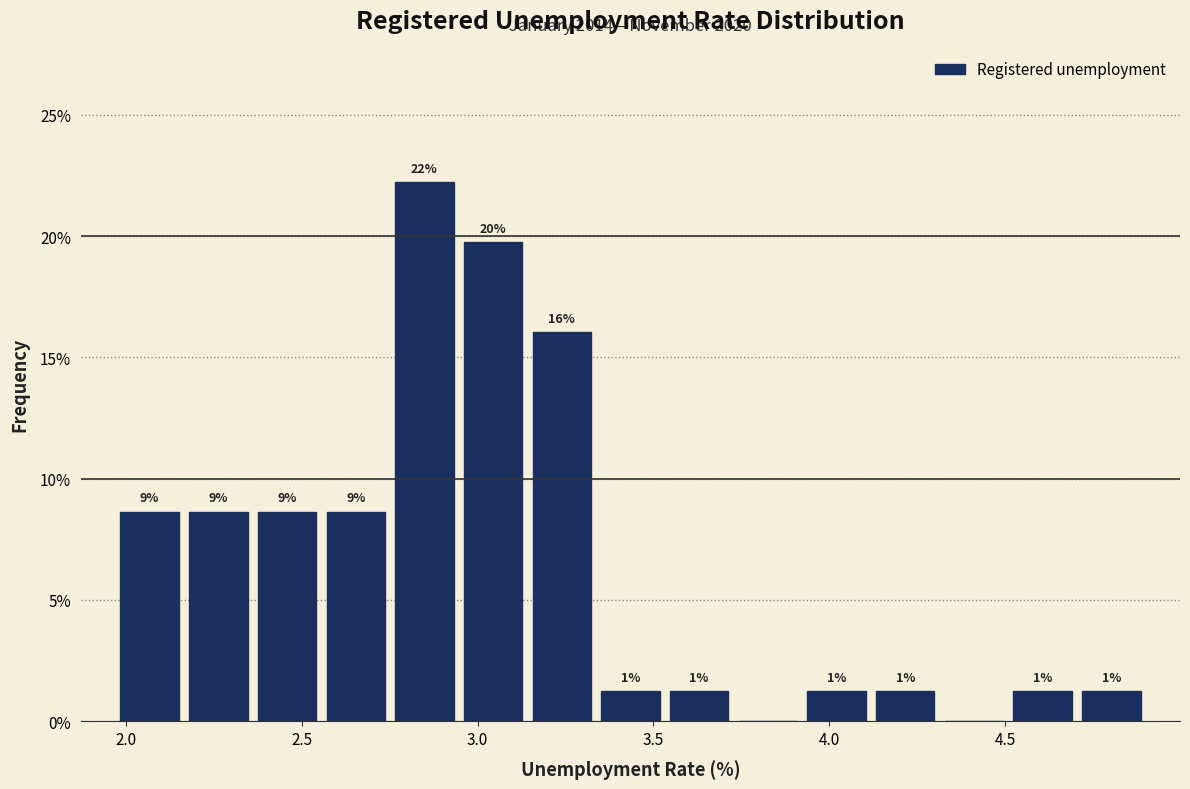

Read against the x-axis, roughly where is the centre of the tallest bar?

2.85